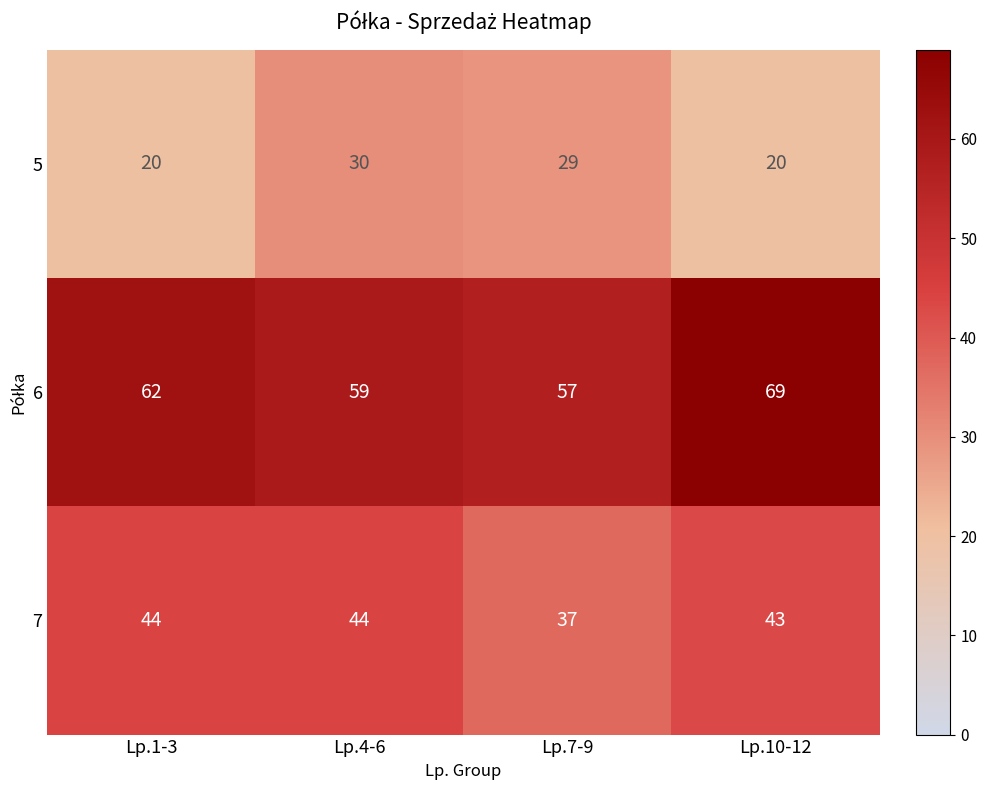

Which series has the largest range (max minus min)?

6